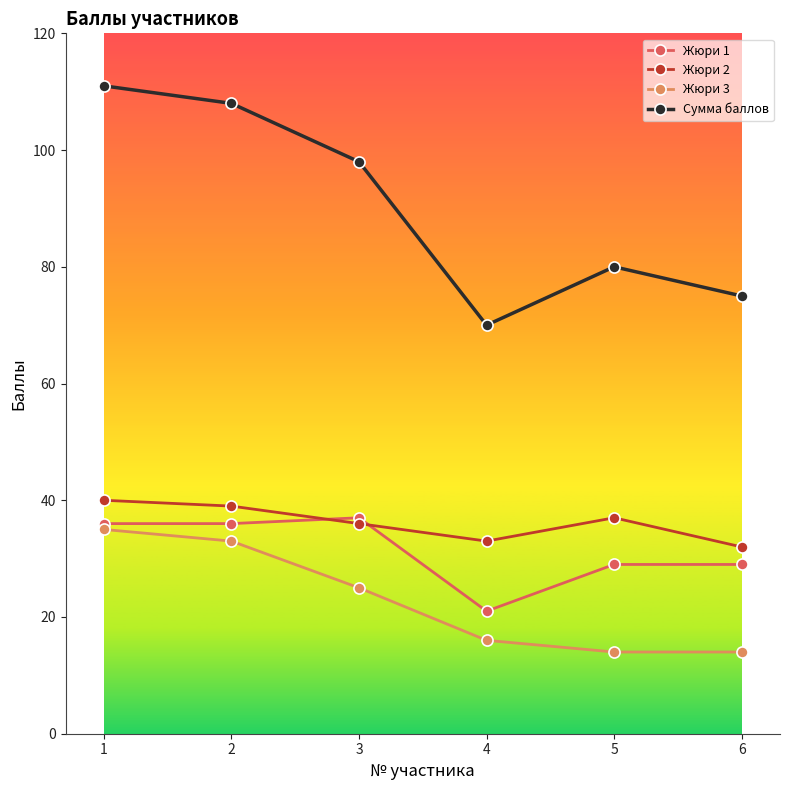

At which category does the chart reach its peak across all series?

1